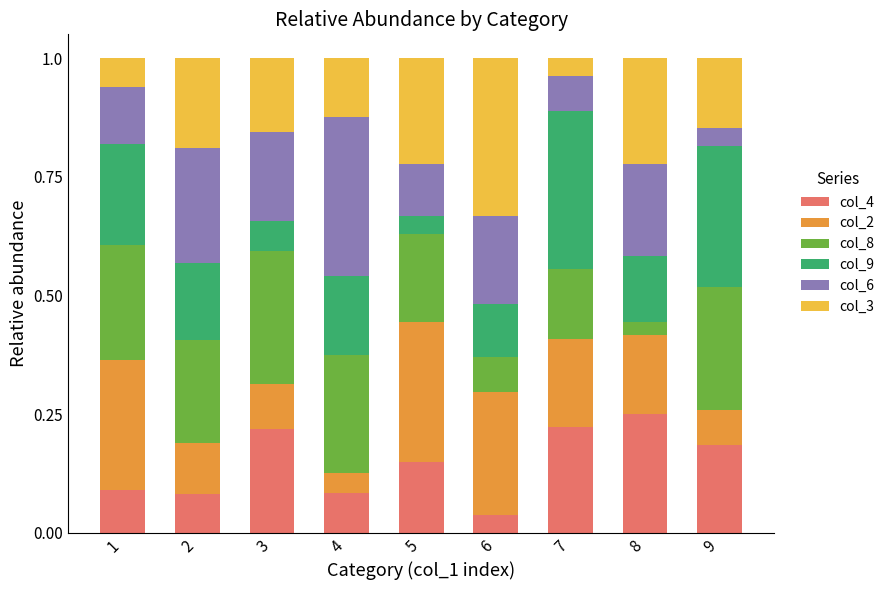

Is it true that col_4 equals 0.2 at 8?

True